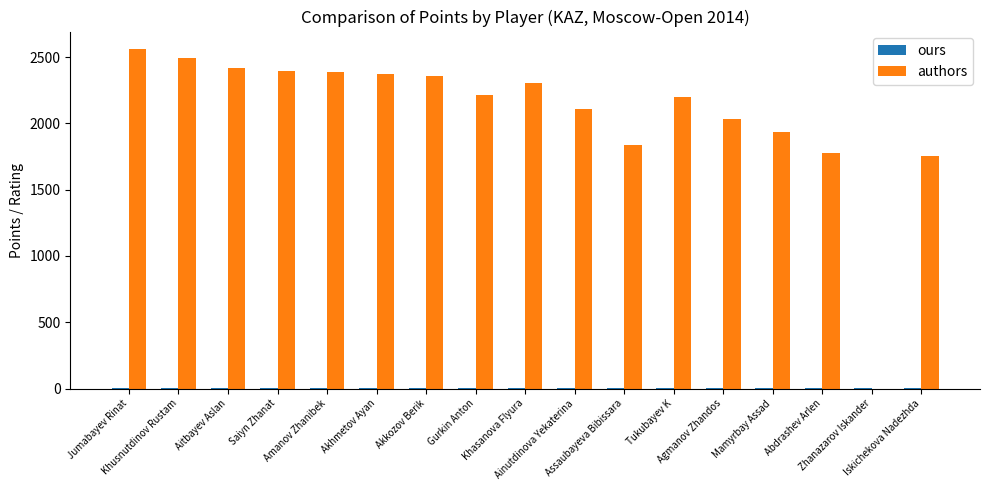

What is the difference between the authors values at Iskichekova Nadezhda and Zhanazarov Iskander?

1750.0